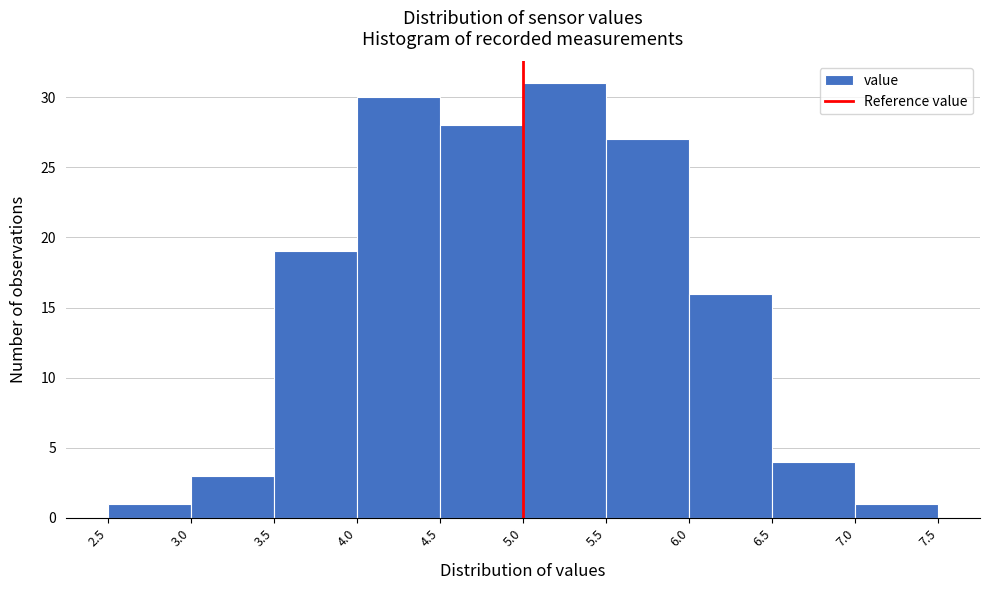

Over which range of the x-axis is the bar tallest?

5.0 to 5.5